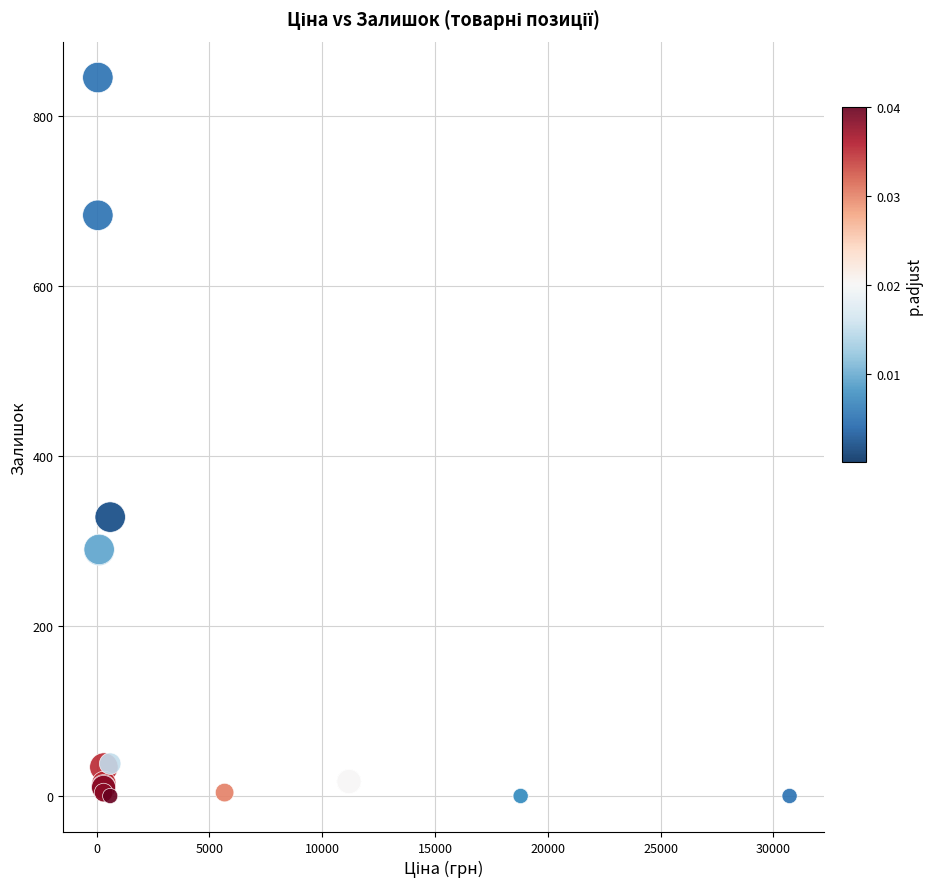

What Y value in the scatter plot is closest to 422?

328